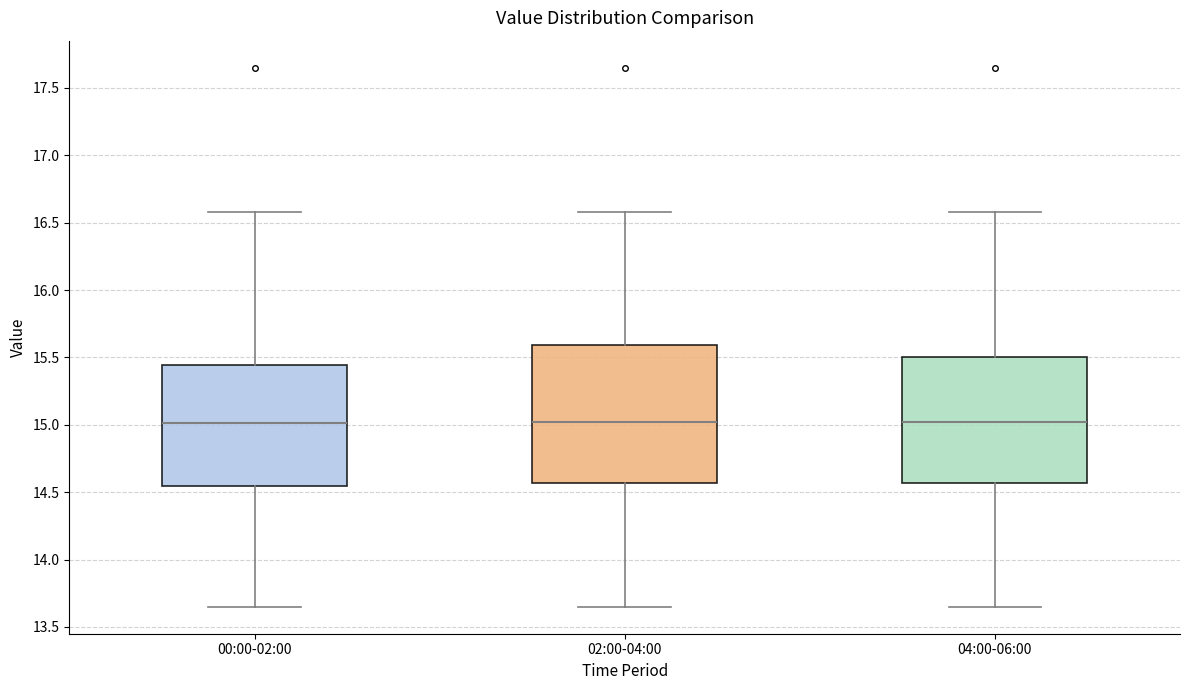

Which box is the tallest, from its lower edge to its upper edge?

02:00-04:00